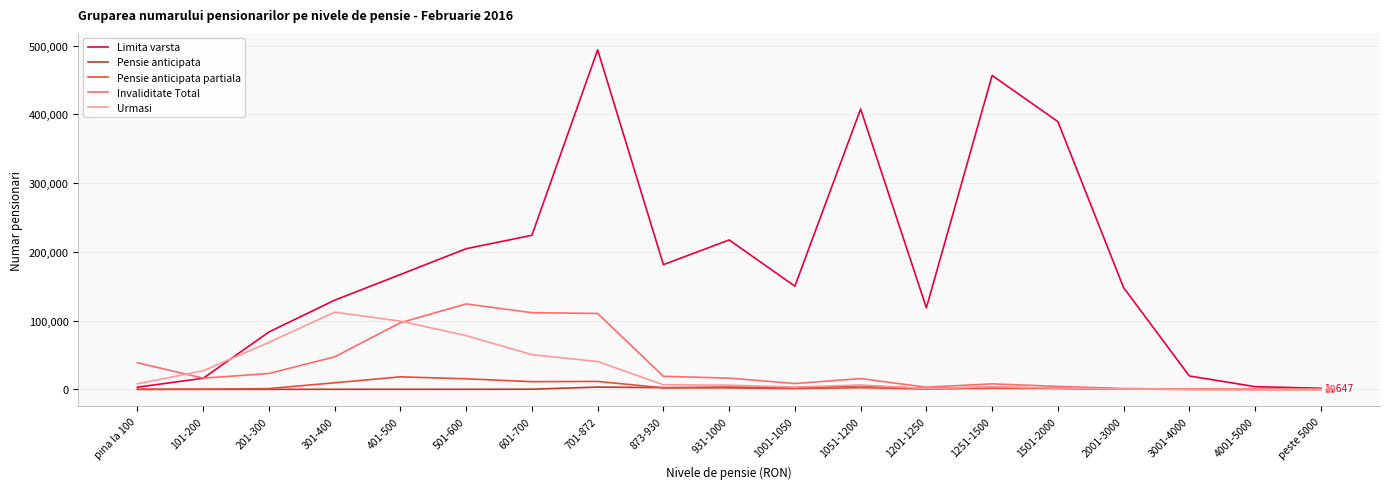

At which category is the sum across all series the highest?

701-872